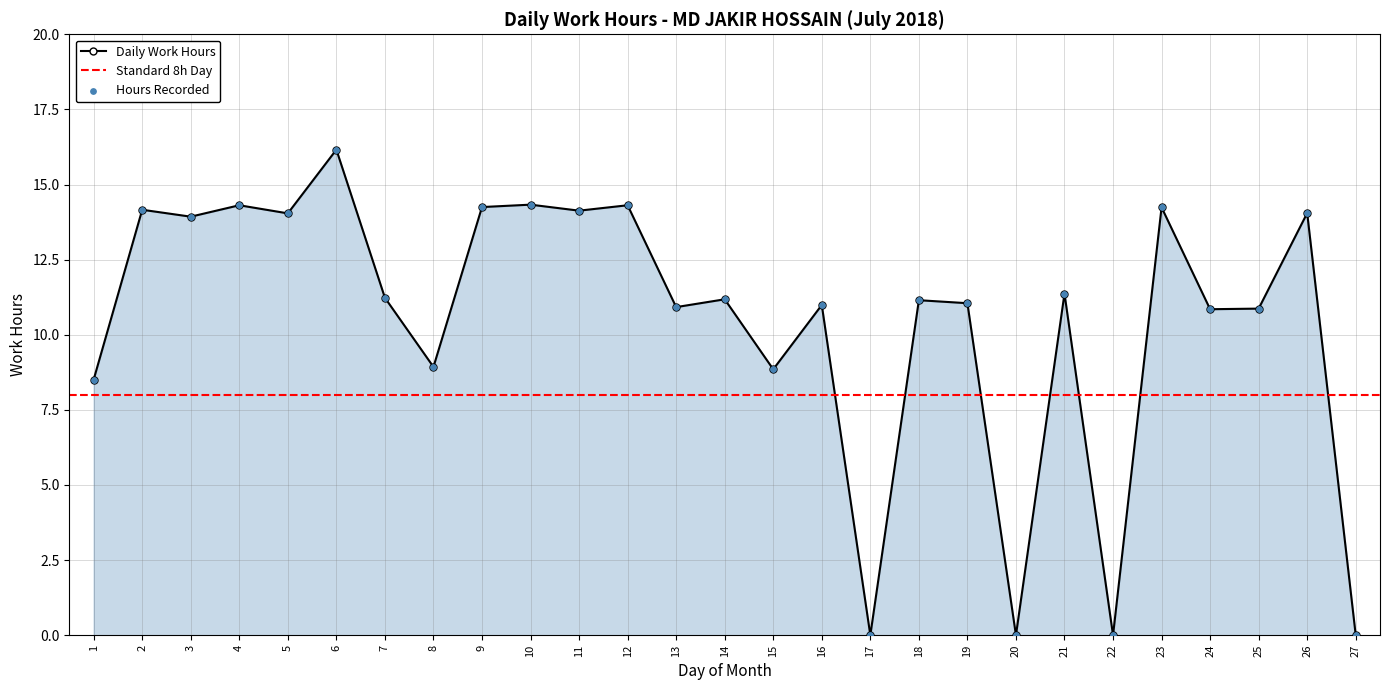

Between 12 and 9, which is larger?

12